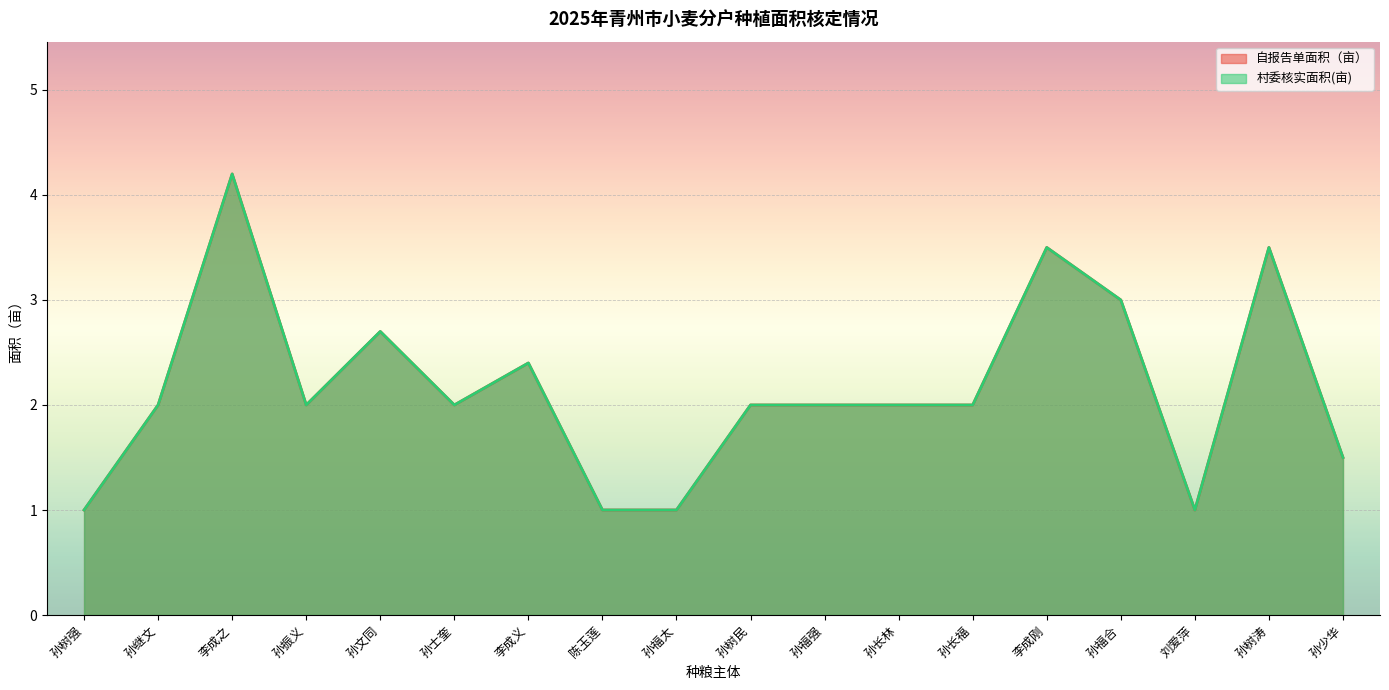

In 村委核实面积(亩), how many points are lower than both neighbors (excluding endpoints)?

3